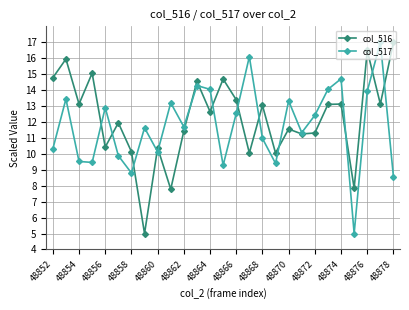

Reading right to left, list all the values displayed in this chart.

col_516: 17.0	13.1	16.5	7.8	13.1	13.1	11.3	11.2	11.6	10.1	13.0	10.1	13.4	14.7	12.6	14.5	11.4	7.8	10.4	5.0	10.1	11.9	10.4	15.1	13.1	15.9	14.8
col_517: 8.6	17.0	13.9	5.0	14.7	14.0	12.4	11.3	13.3	9.4	11.0	16.1	12.5	9.3	14.0	14.3	11.7	13.2	10.1	11.6	8.8	9.9	12.9	9.5	9.5	13.4	10.3